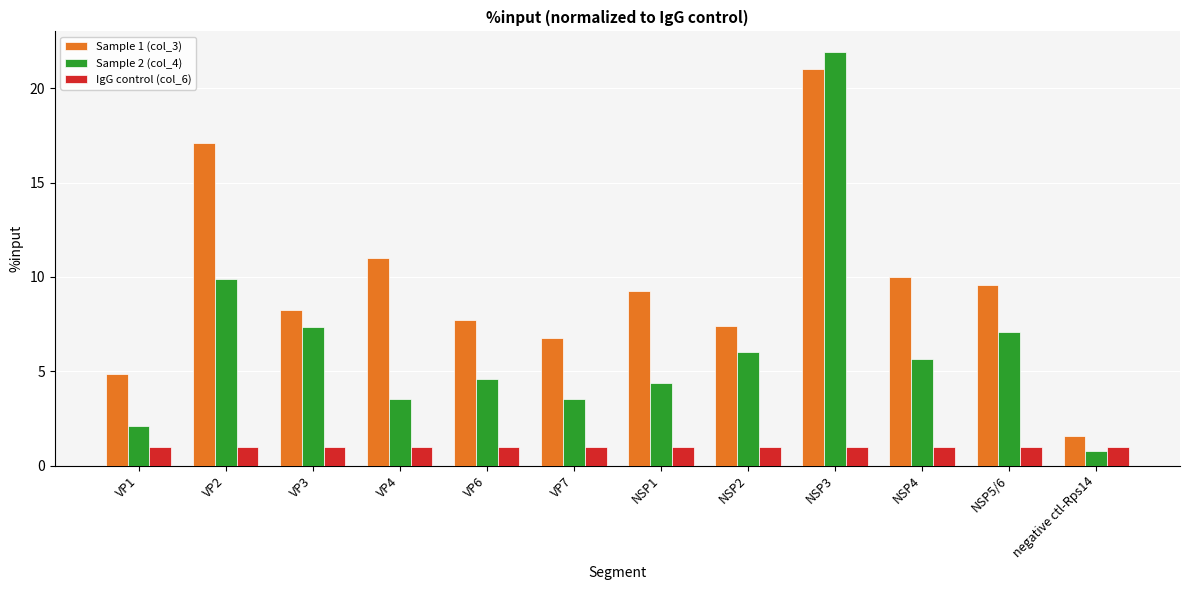

What is the difference between the second highest and second lowest values in the Sample 2 (col_4) series?

7.8